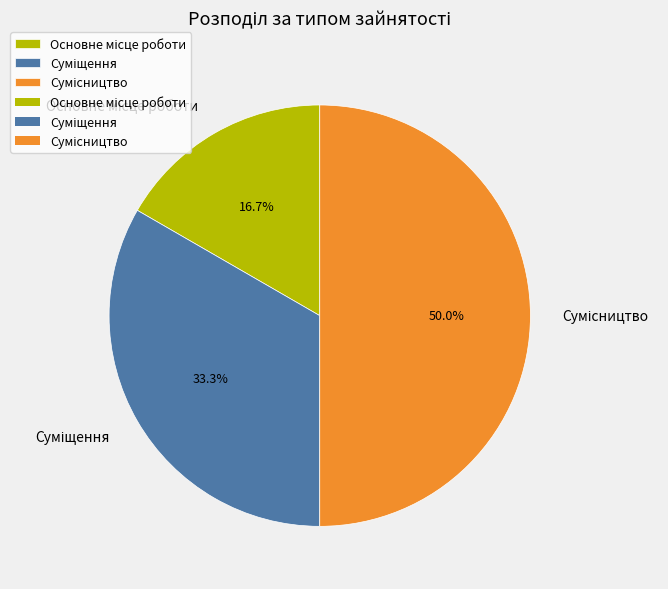

The Сумісництво slice represents 50% of the pie. True or false?

True